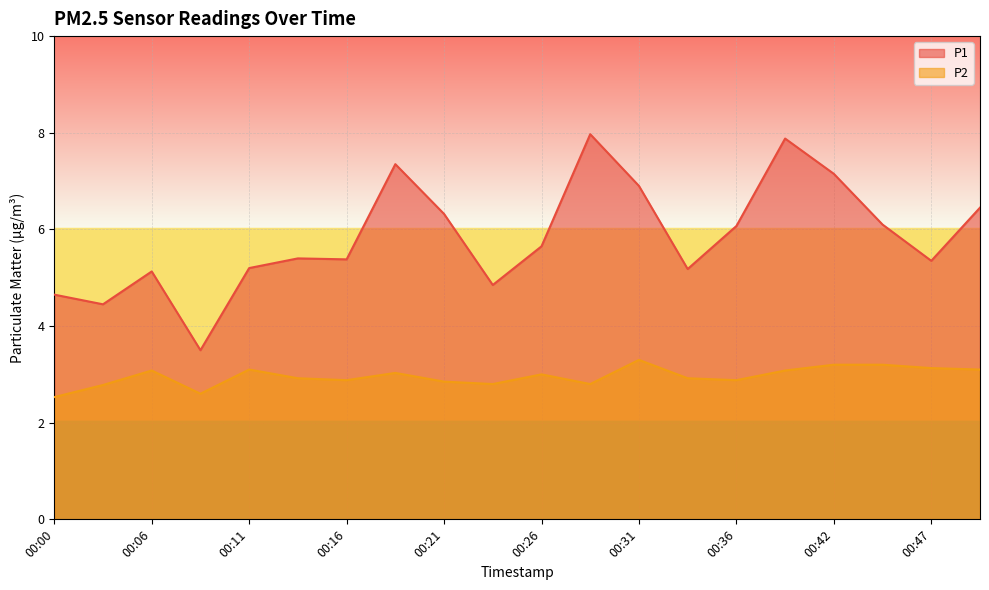

Does the chart display data point markers on the line(s)?

No